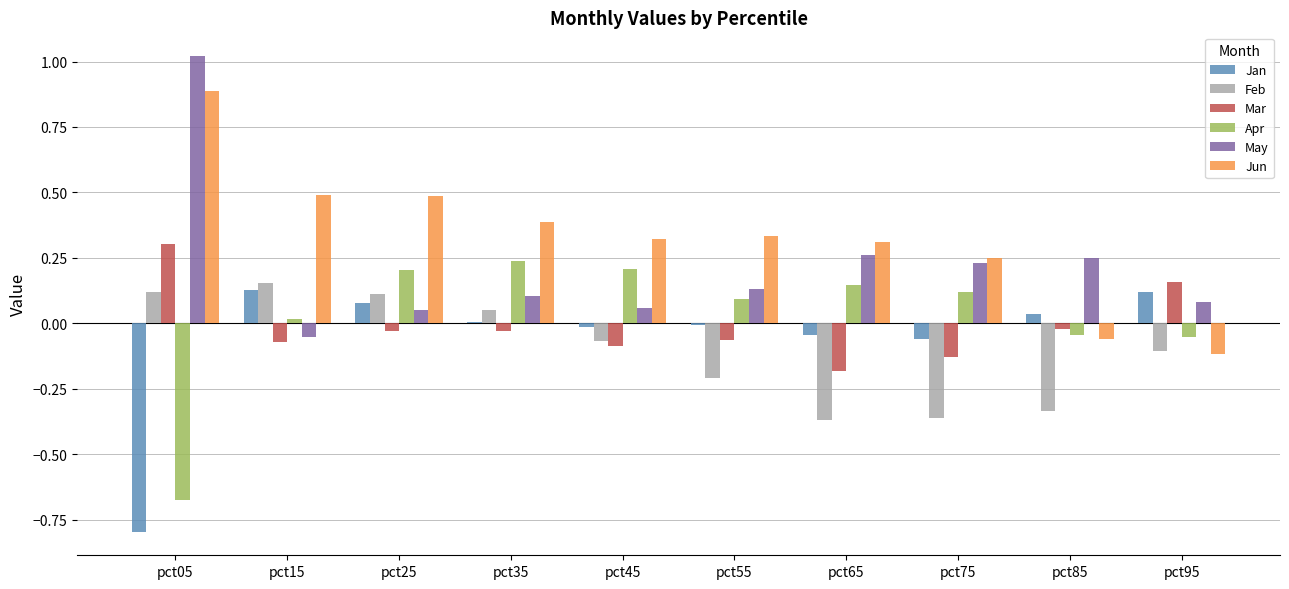

Which category has the highest value in the Feb series?

pct15